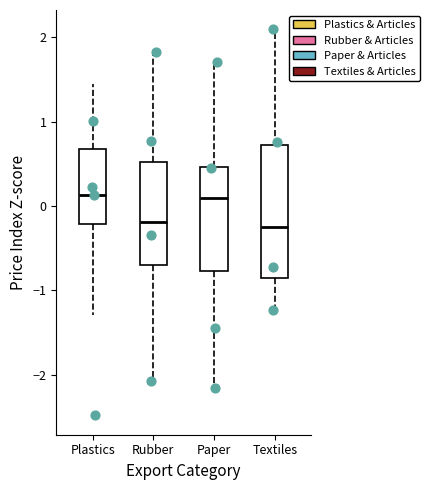

Reading left to right, read every box against the y-axis: the position of its median line, the range the box covers, and the ends of its whiskers. The values are not printed on the chart, so give them approximately, as read against the axis.

Plastics: median 0.1, box -0.2 to 0.7, whiskers -1.3 to 1.4
Rubber: median -0.2, box -0.7 to 0.5, whiskers -2.1 to 1.9
Paper: median 0.1, box -0.8 to 0.5, whiskers -2.2 to 1.7
Textiles: median -0.2, box -0.9 to 0.7, whiskers -1.2 to 2.1